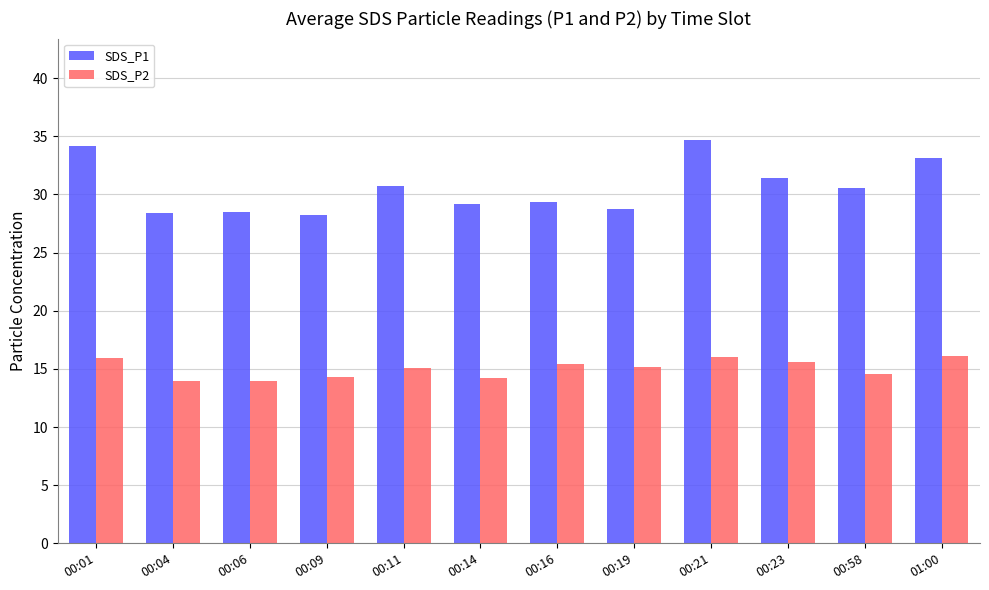

What is the highest value of the SDS_P1 series?

34.7